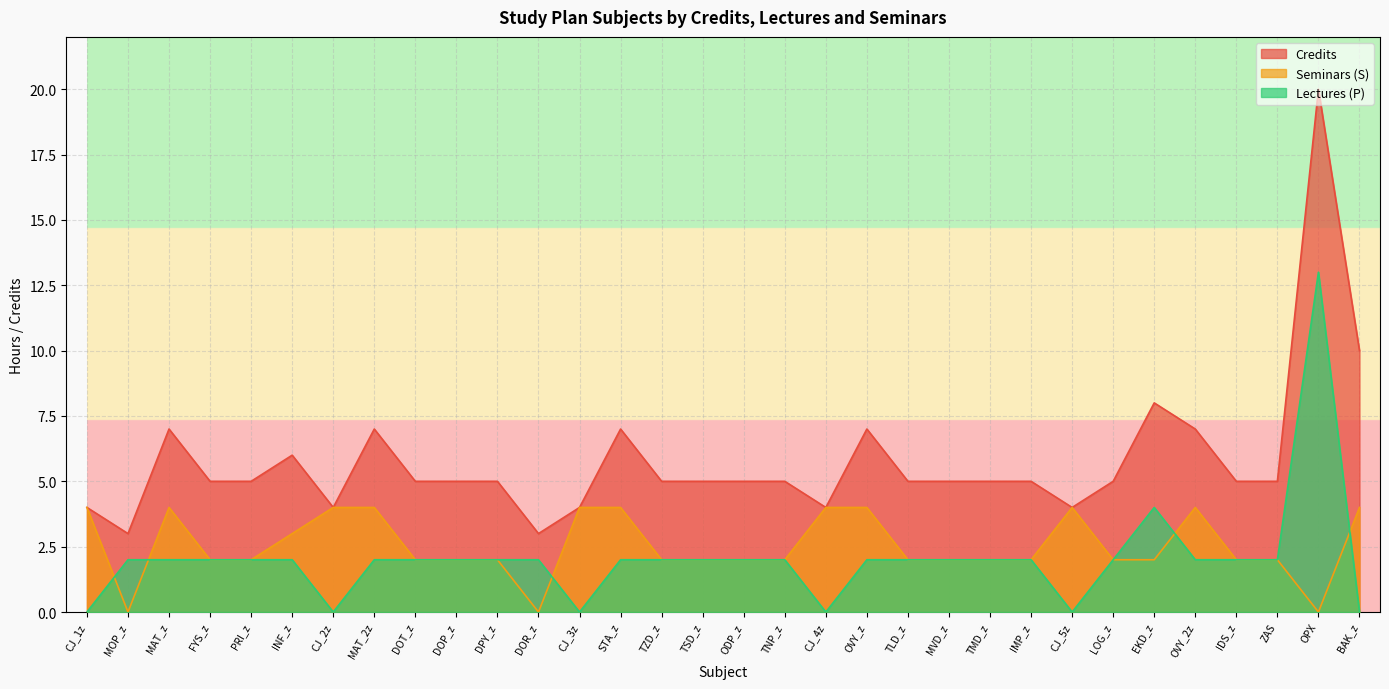

Reading left to right, list all the values displayed in this chart.

Credits: CJ_1z=4	MOP_z=3	MAT_z=7	FYS_z=5	PRI_z=5	INF_z=6	CJ_2z=4	MAT_2z=7	DOT_z=5	DOP_z=5	DPY_z=5	DOR_z=3	CJ_3z=4	STA_z=7	TZD_z=5	TSD_z=5	ODP_z=5	TNP_z=5	CJ_4z=4	OVY_z=7	TLD_z=5	MVD_z=5	TMD_z=5	IMP_z=5	CJ_5z=4	LOG_z=5	EKD_z=8	OVY_2z=7	IDS_z=5	ZAS=5	OPX=20	BAK_z=10
Seminars (S): CJ_1z=4	MOP_z=0	MAT_z=4	FYS_z=2	PRI_z=2	INF_z=3	CJ_2z=4	MAT_2z=4	DOT_z=2	DOP_z=2	DPY_z=2	DOR_z=0	CJ_3z=4	STA_z=4	TZD_z=2	TSD_z=2	ODP_z=2	TNP_z=2	CJ_4z=4	OVY_z=4	TLD_z=2	MVD_z=2	TMD_z=2	IMP_z=2	CJ_5z=4	LOG_z=2	EKD_z=2	OVY_2z=4	IDS_z=2	ZAS=2	OPX=0	BAK_z=4
Lectures (P): CJ_1z=0	MOP_z=2	MAT_z=2	FYS_z=2	PRI_z=2	INF_z=2	CJ_2z=0	MAT_2z=2	DOT_z=2	DOP_z=2	DPY_z=2	DOR_z=2	CJ_3z=0	STA_z=2	TZD_z=2	TSD_z=2	ODP_z=2	TNP_z=2	CJ_4z=0	OVY_z=2	TLD_z=2	MVD_z=2	TMD_z=2	IMP_z=2	CJ_5z=0	LOG_z=2	EKD_z=4	OVY_2z=2	IDS_z=2	ZAS=2	OPX=13	BAK_z=0